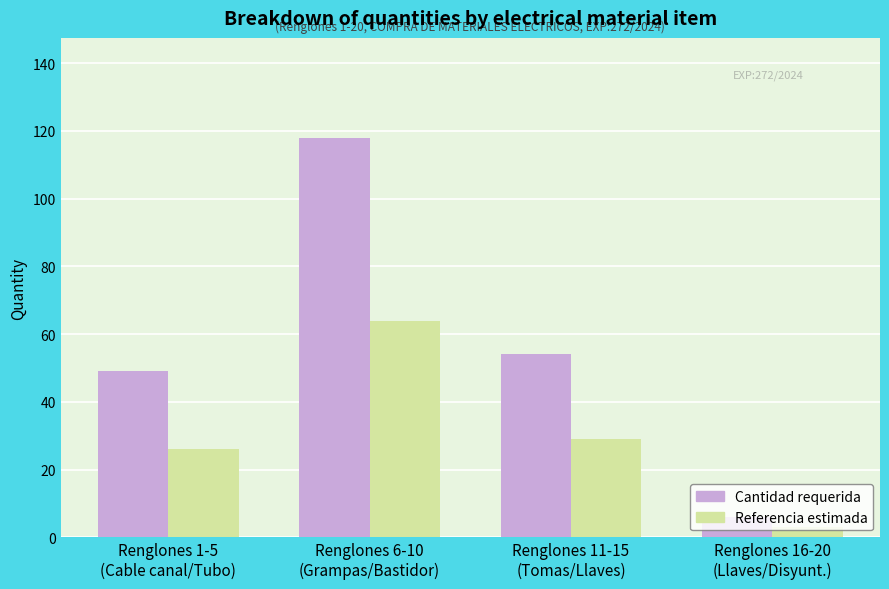

Reading left to right, what are all the values shown in this chart?

Cantidad requerida: 49	118	54	6
Referencia estimada: 26	64	29	3